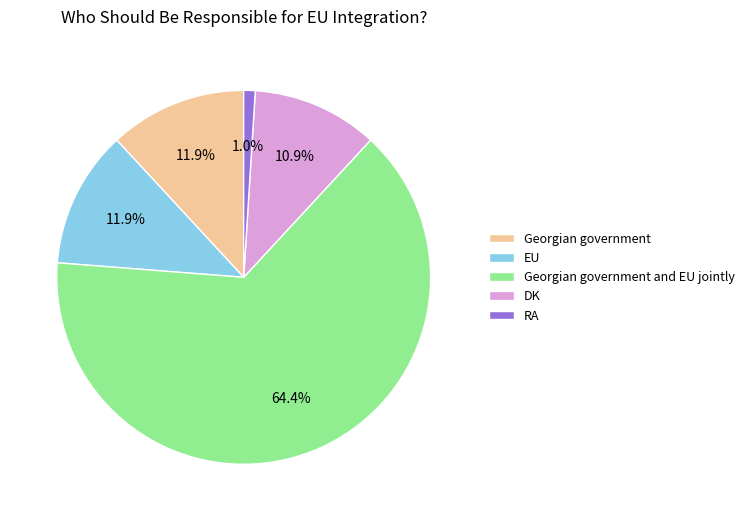

Which slice is the largest?

Georgian government and EU jointly